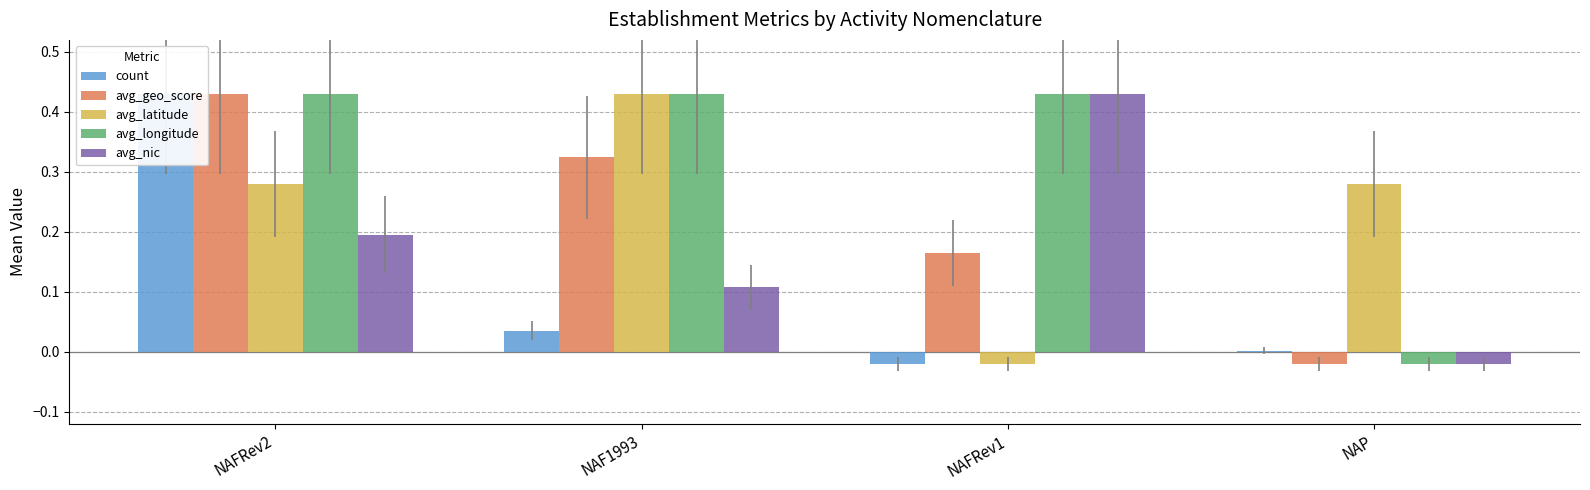

Reading left to right, list all the values displayed in this chart.

count: 0.4	0.0	-0.0	0.0
avg_geo_score: 0.4	0.3	0.2	-0.0
avg_latitude: 0.3	0.4	-0.0	0.3
avg_longitude: 0.4	0.4	0.4	-0.0
avg_nic: 0.2	0.1	0.4	-0.0